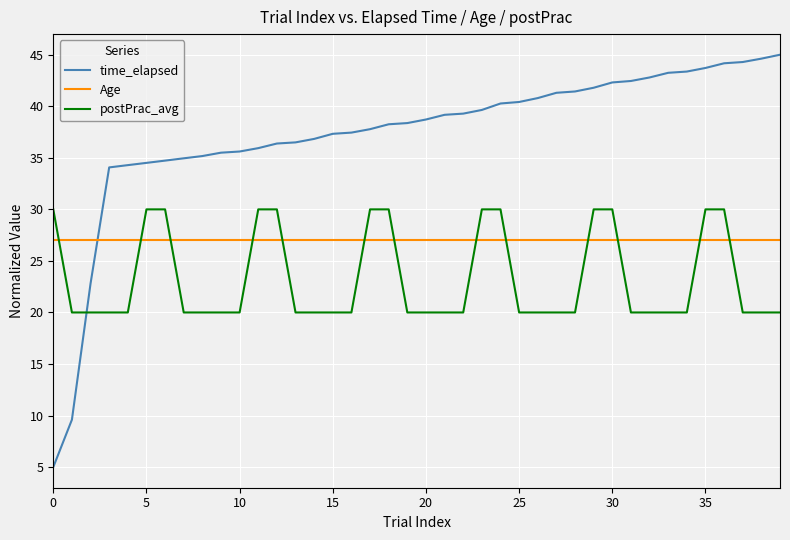

After their last crossing, which series has the higher values: Age or postPrac_avg?

Age